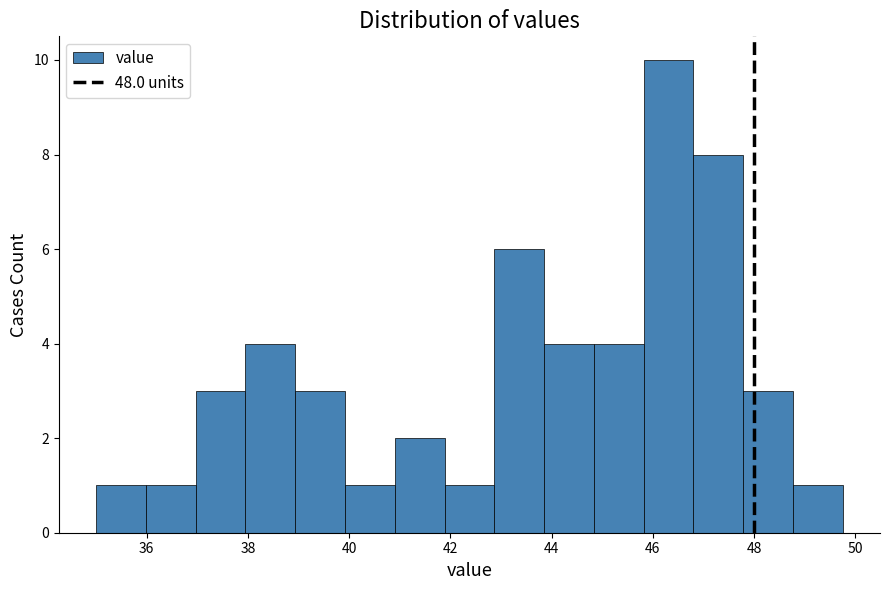

Reading left to right, transcribe this chart: for each bar, give the range it covers on the x-axis and its height. Neither the bar edges nor the heights are printed on the chart, so give them approximately, as read against the axes.

35.0 to 36.0: 1
36.0 to 37.0: 1
37.0 to 38.0: 3
38.0 to 39.0: 4
39.0 to 40.0: 3
40.0 to 41.0: 1
41.0 to 41.8: 2
41.8 to 42.8: 1
42.8 to 43.8: 6
43.8 to 44.8: 4
44.8 to 45.8: 4
45.8 to 46.8: 10
46.8 to 47.8: 8
47.8 to 48.8: 3
48.8 to 49.8: 1